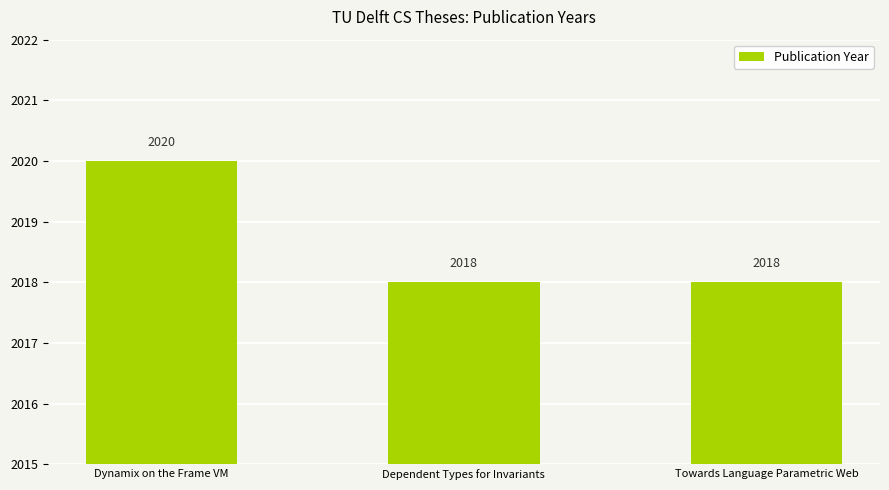

Reading left to right, transcribe all the data shown in this chart.

2020	2018	2018